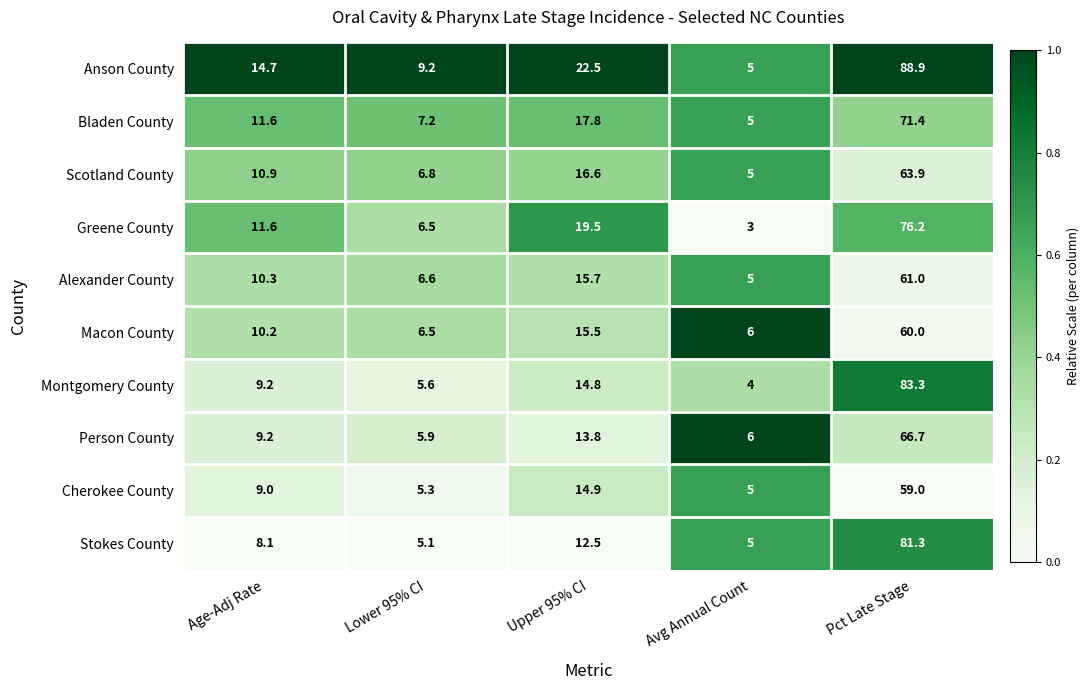

At which label does Person County first exceed 9?

Age-Adj Rate